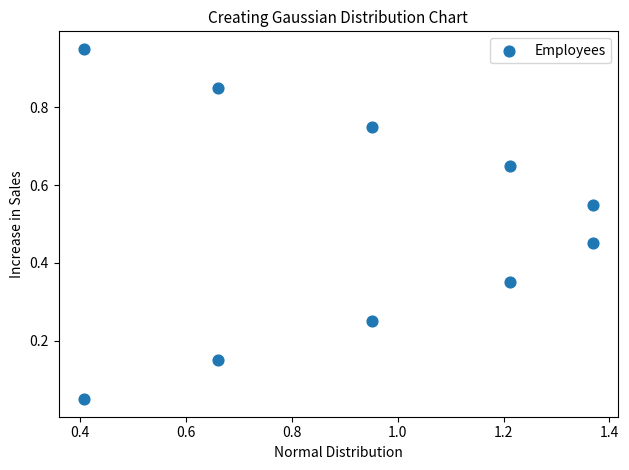

What is the range of X values (max minus min)?

1.0